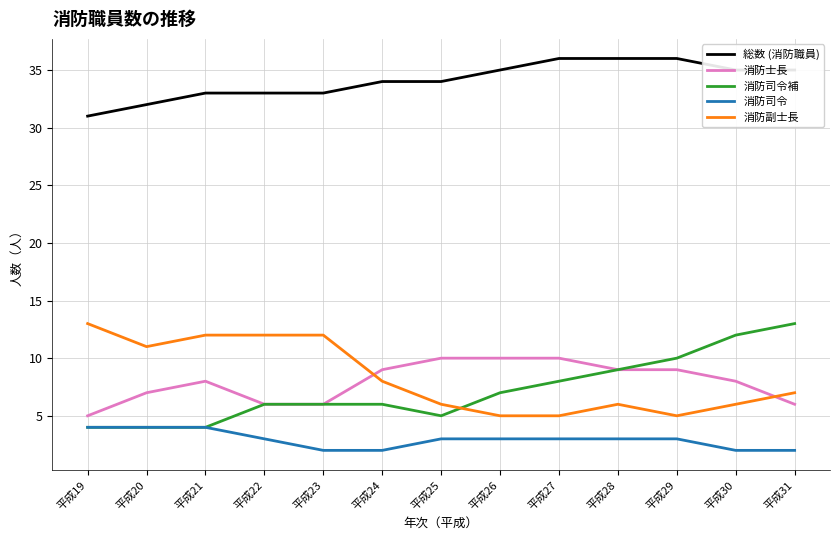

What is the maximum value for 消防司令補?

13